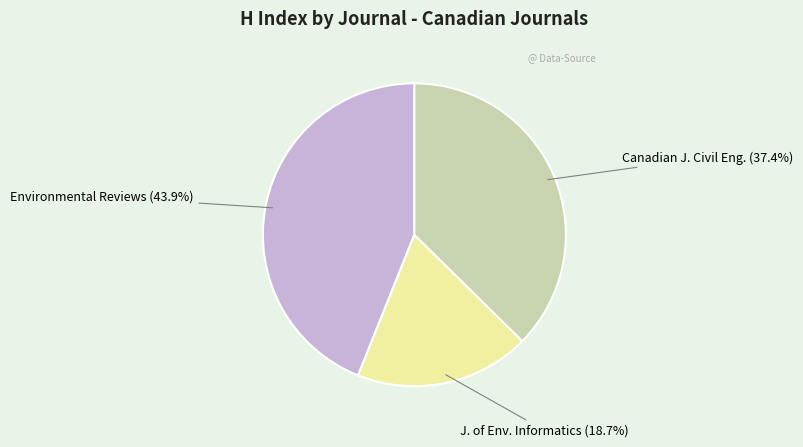

Does any single category account for the majority?

No